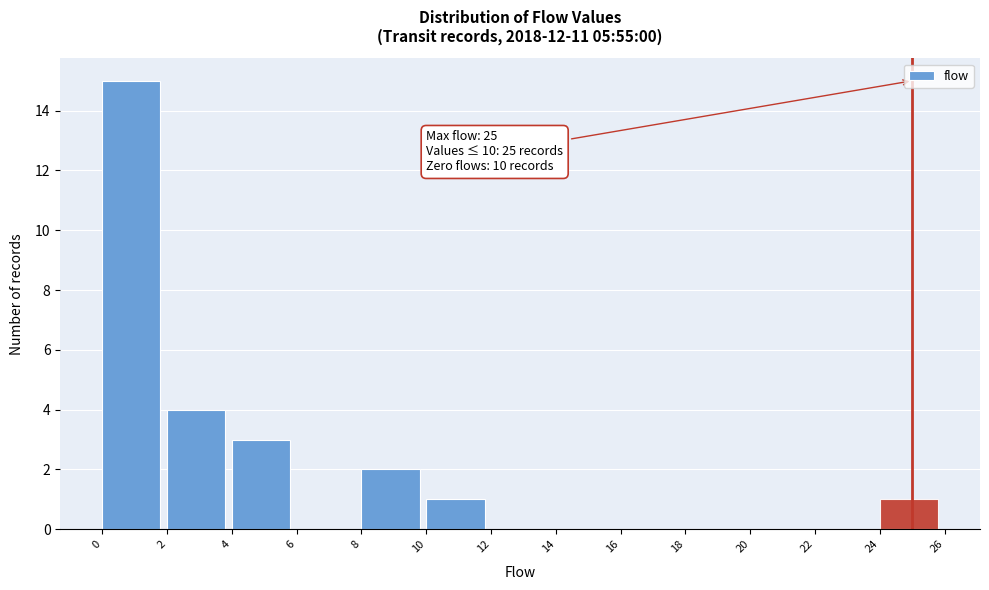

Which range on the x-axis has the tallest bar?

0 to 2